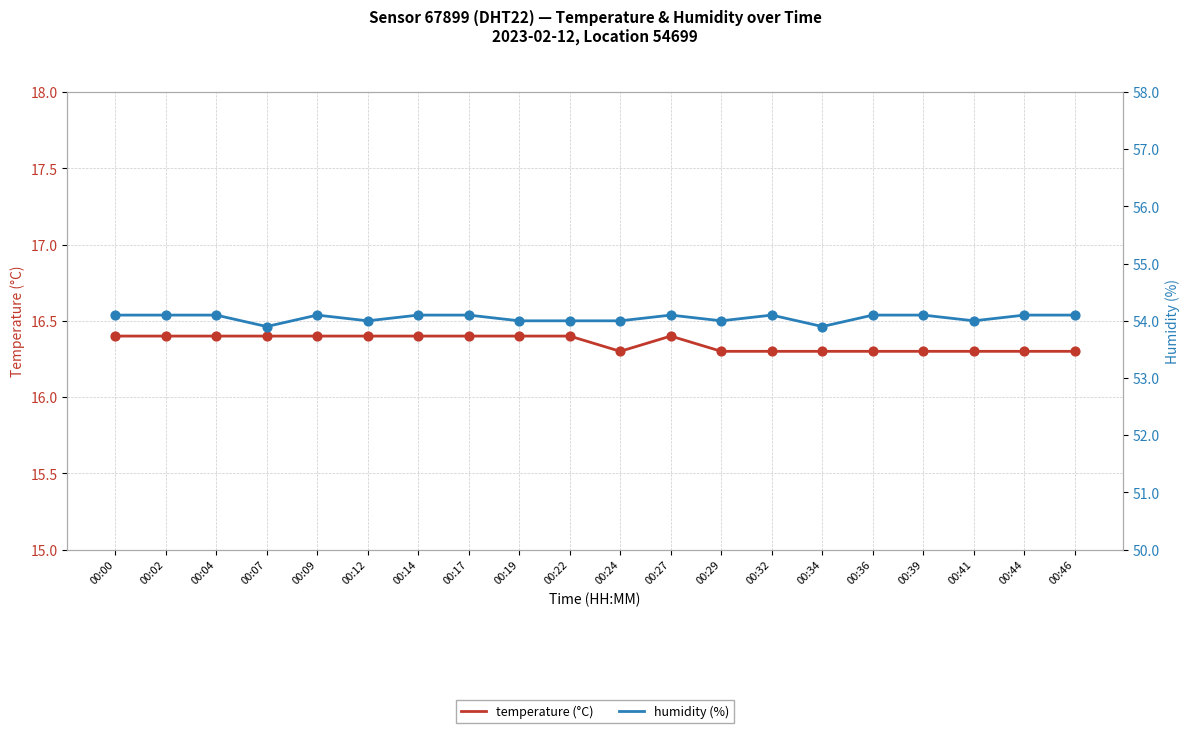

What is the total value across all series at 00:17?

70.5